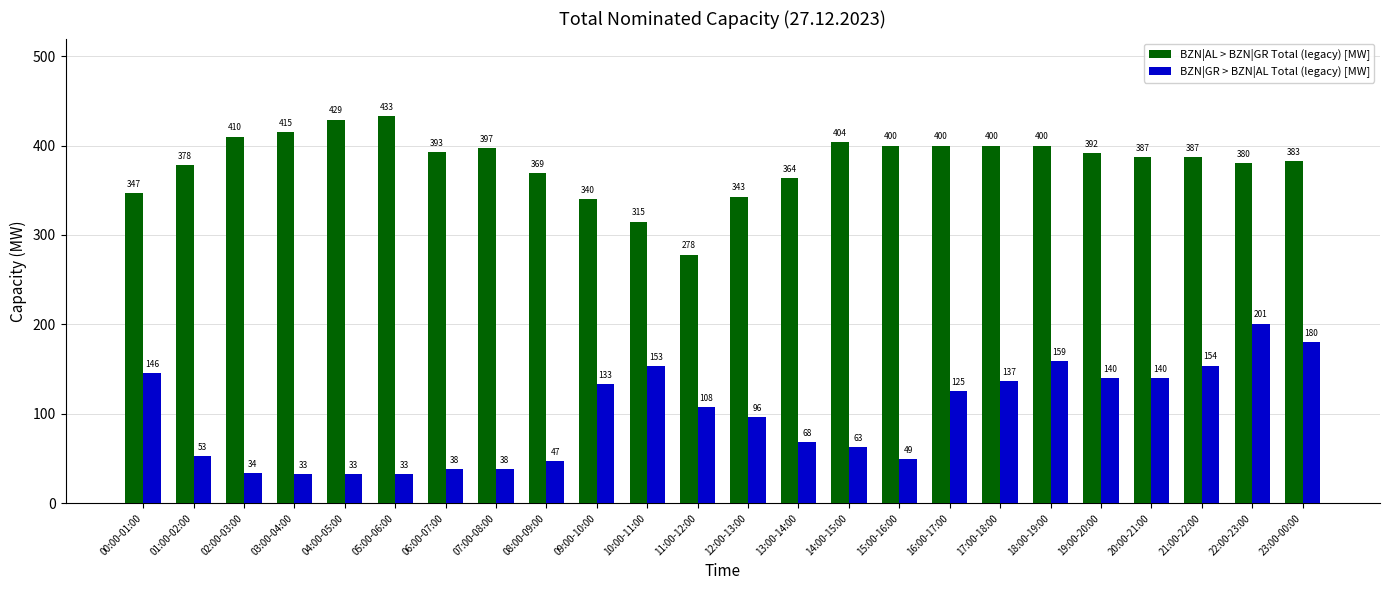

Are the bars grouped side by side (vs. stacked)?

Yes